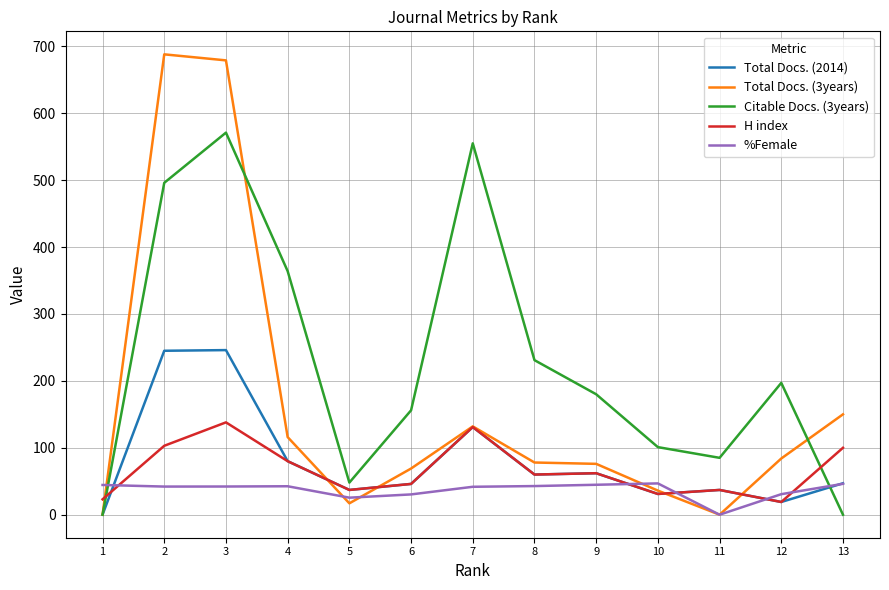

Where does the Total Docs. (3years) series first go above 78?

2